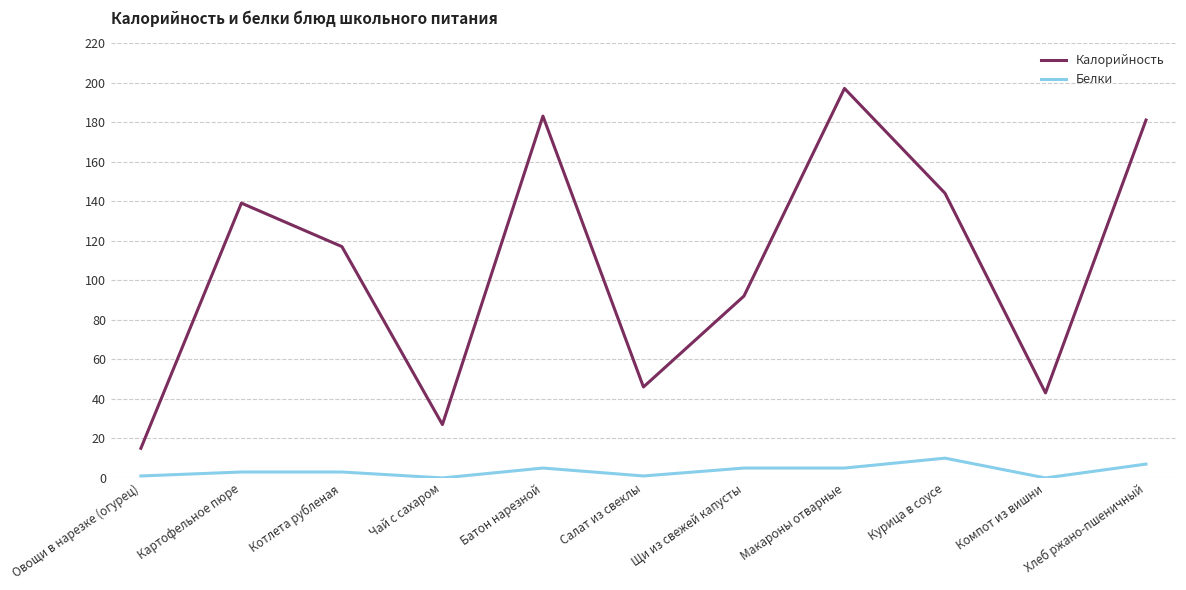

What is the sum of all Калорийность values?

1184